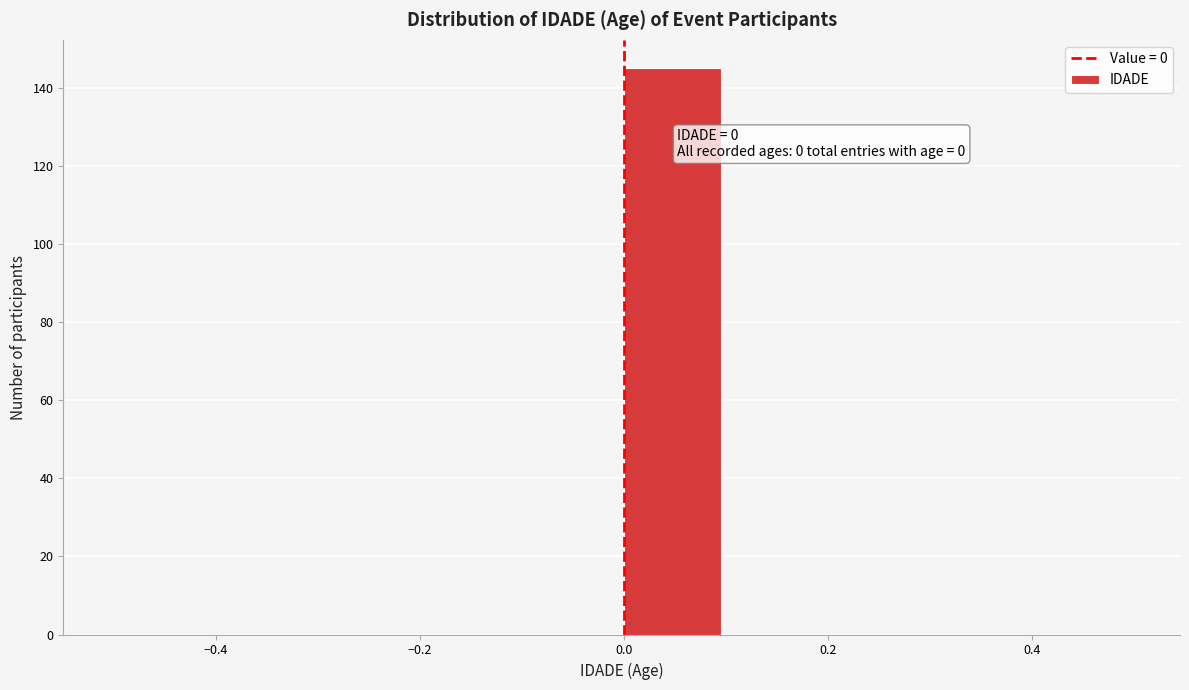

Which range on the x-axis has the tallest bar?

0.0 to 0.1